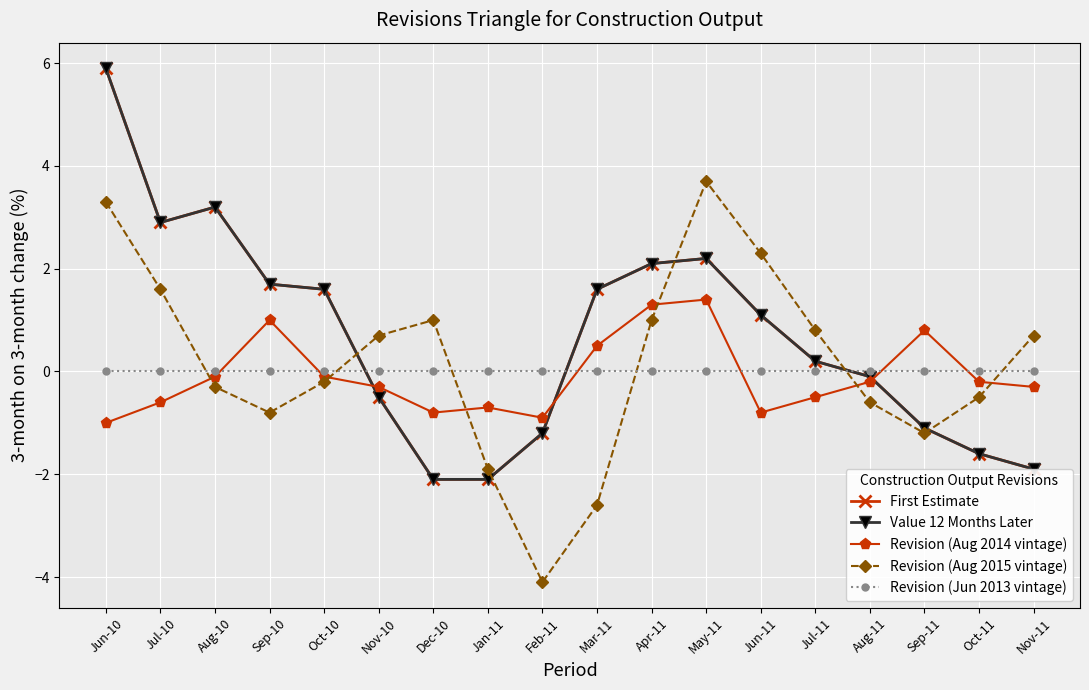

What position from the right is Jun-10?

18